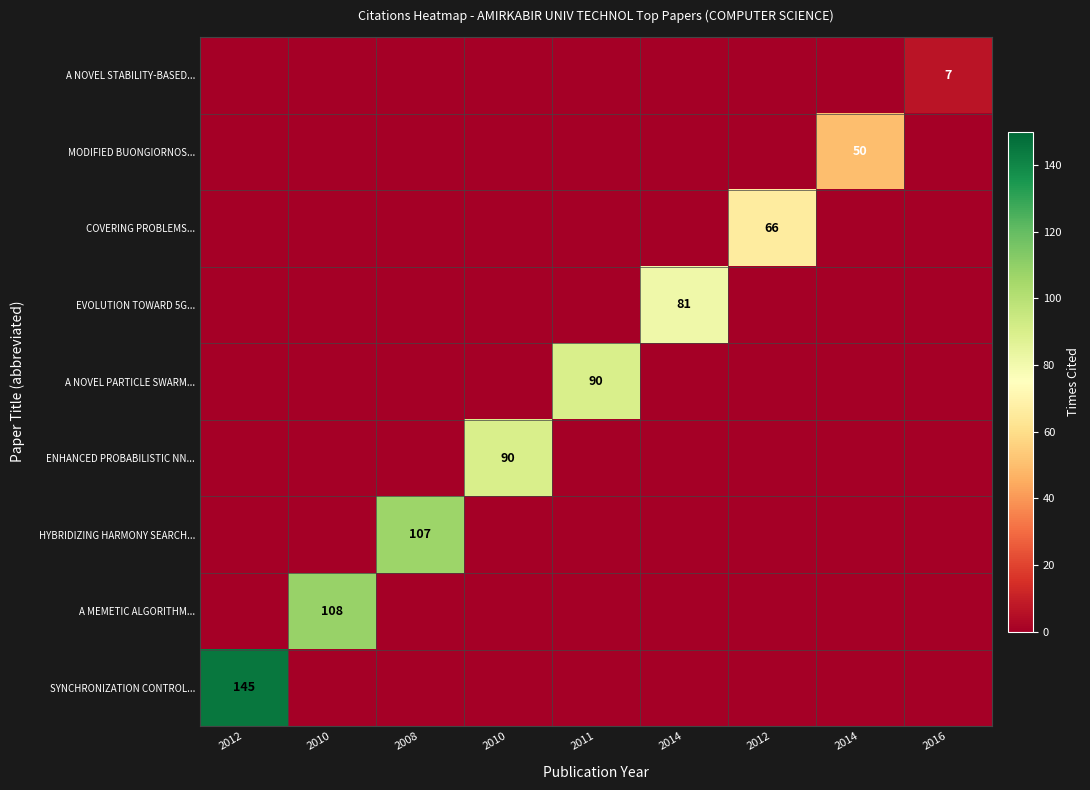

At 2014, list the series in order from largest to smallest.

EVOLUTION TOWARD 5G..., SYNCHRONIZATION CONTROL..., A MEMETIC ALGORITHM..., HYBRIDIZING HARMONY SEARCH..., ENHANCED PROBABILISTIC NN..., A NOVEL PARTICLE SWARM..., COVERING PROBLEMS..., MODIFIED BUONGIORNOS..., A NOVEL STABILITY-BASED...